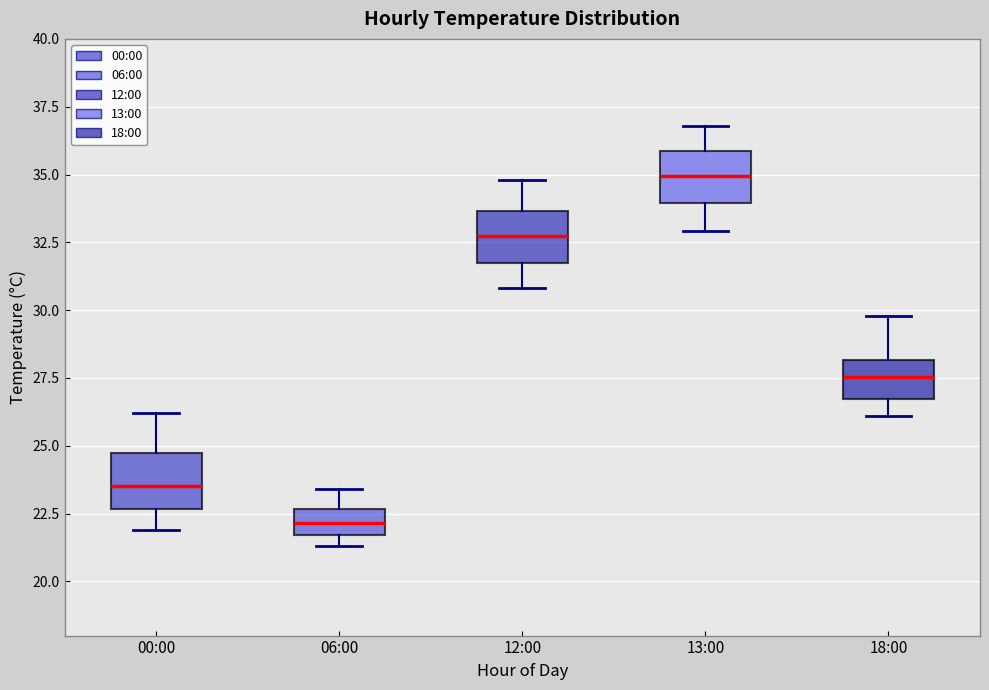

Which box's median line is the highest?

13:00